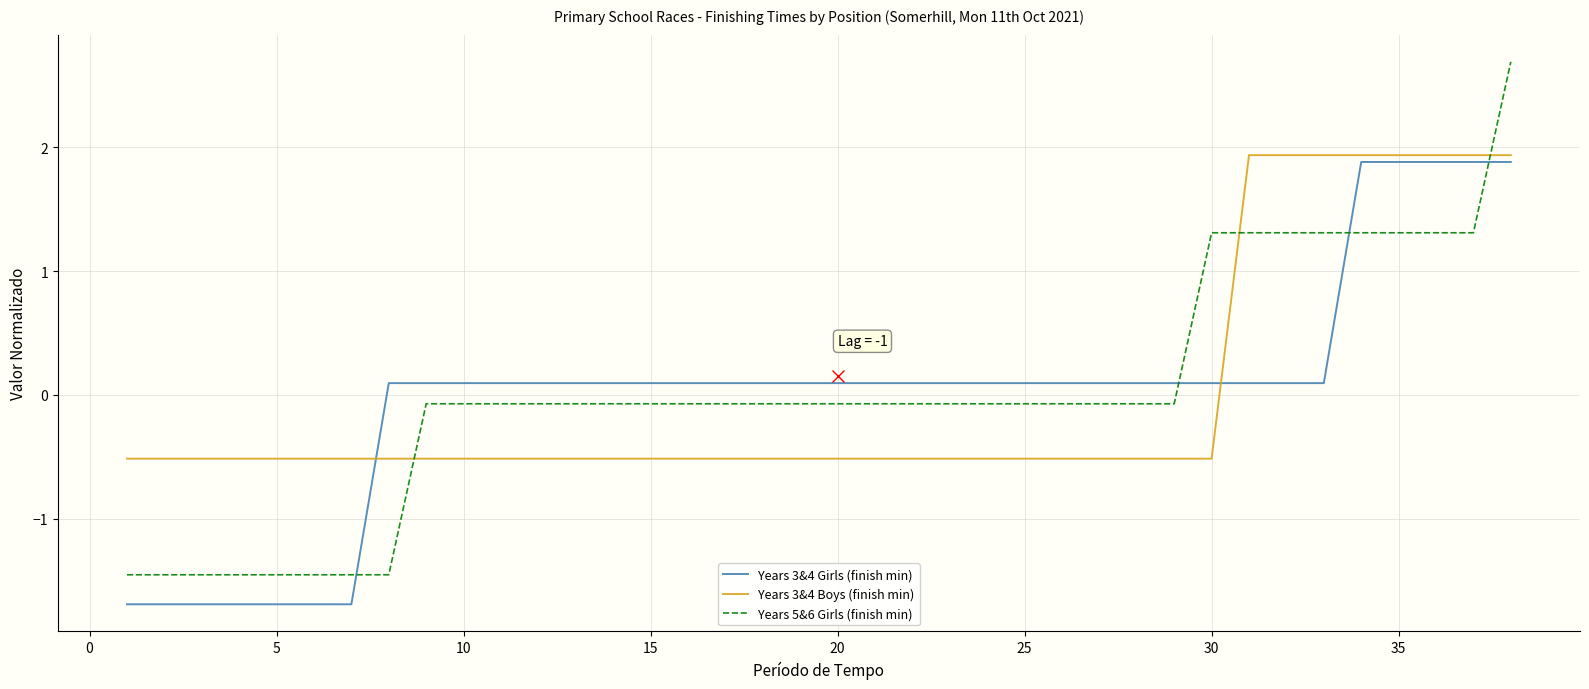

What is the greatest value displayed?

2.7